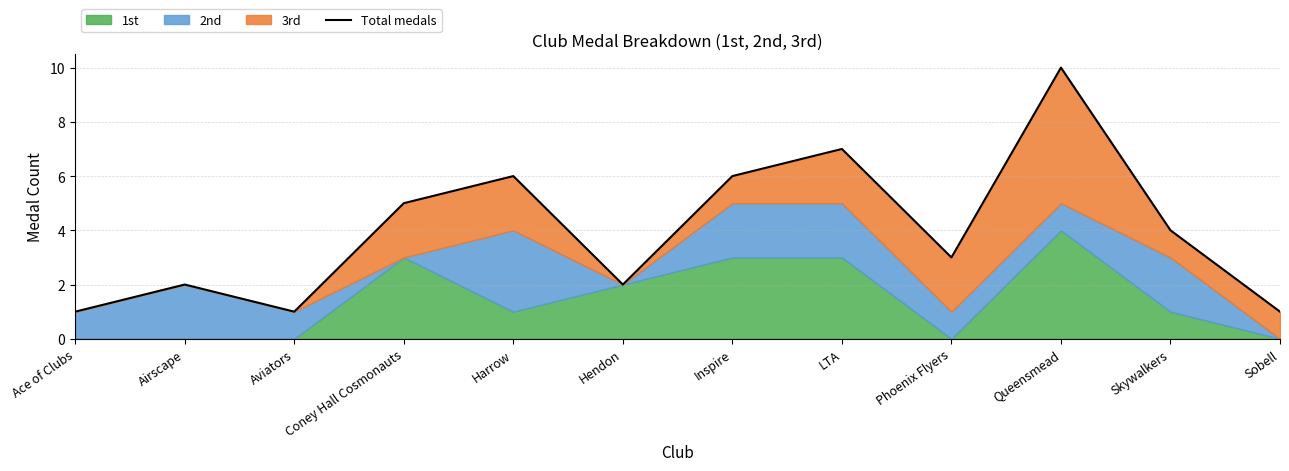

Between Airscape and Sobell, which is larger?

Airscape